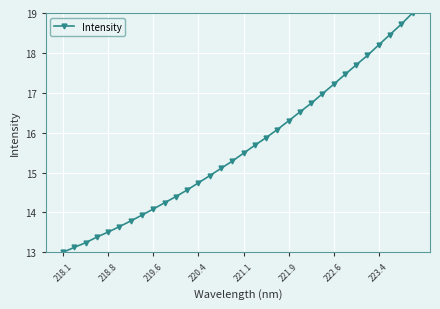

What is the value of the 13th point from the left?

14.7